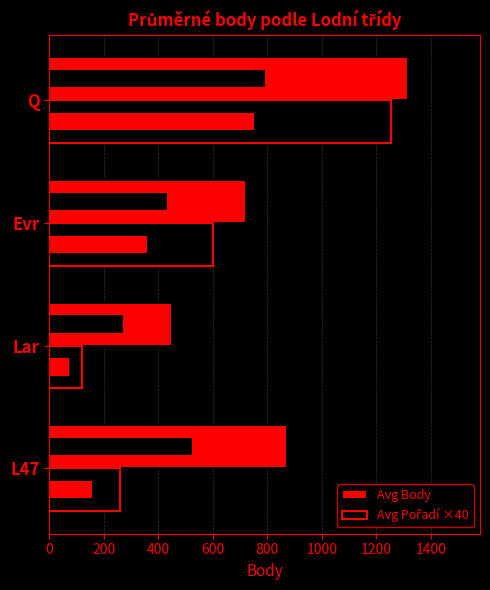

What is the difference between the maximum and minimum values in the Avg Body series?

864.3